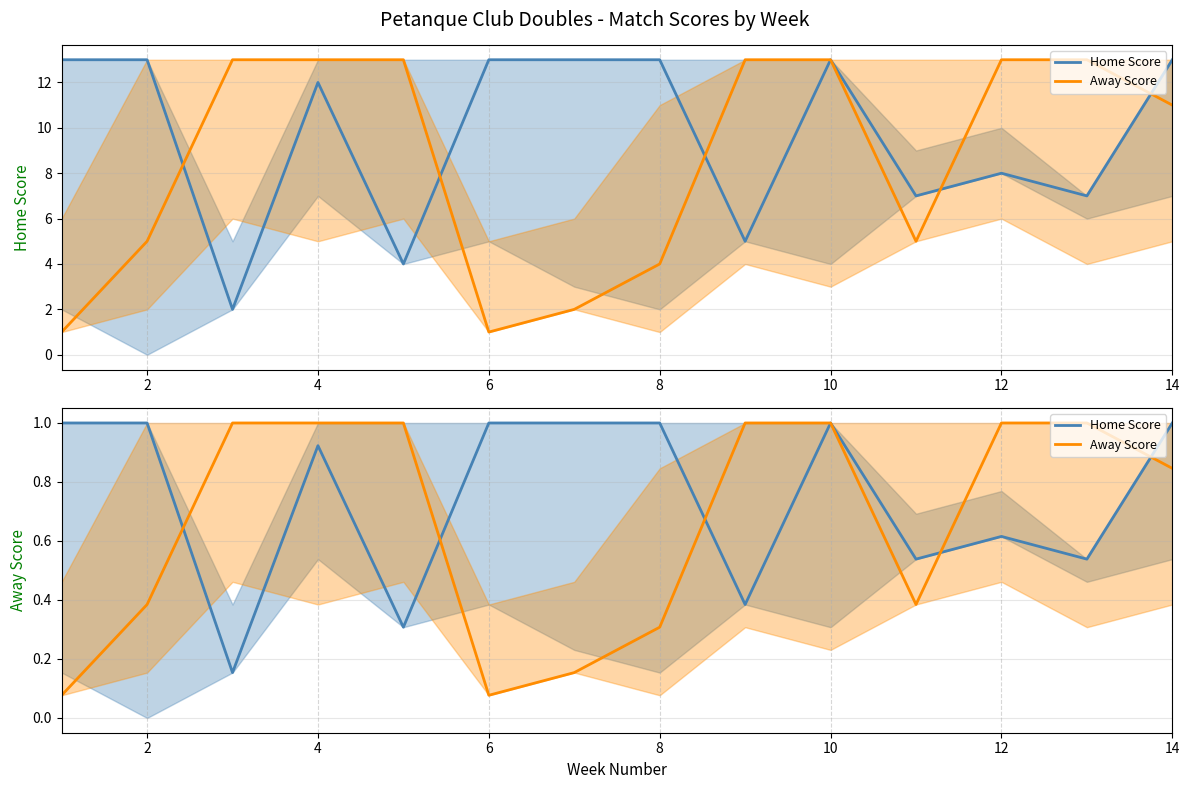

What is the total value across all series at 8?

1.3